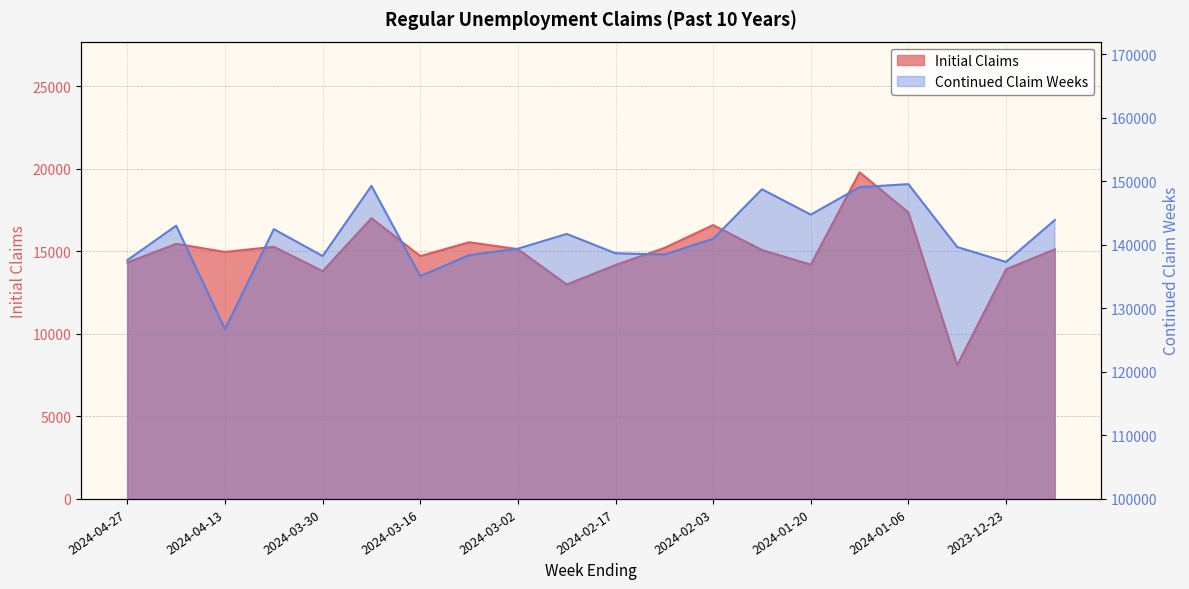

What is the label of the 15th point from the left?

2024-01-20